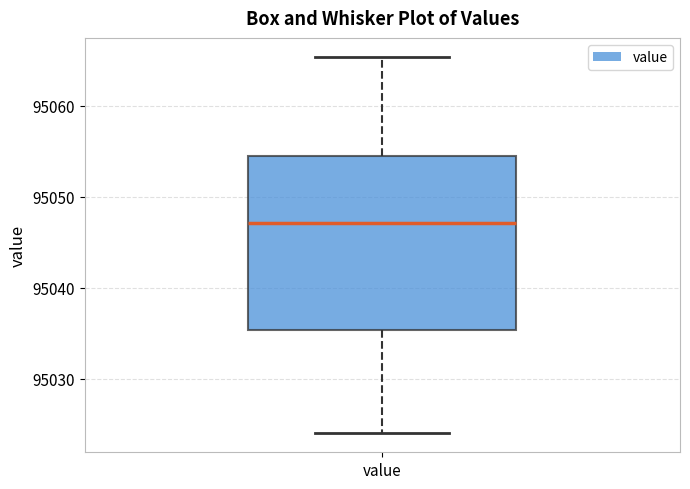

Transcribe this box plot: give where the median line is, the range the box spans, and where the two whiskers end, as read against the y-axis. The values are not printed on the chart, so give them approximately, as read against the axis.

median 95047, box 95035 to 95055, whiskers 95024 to 95065